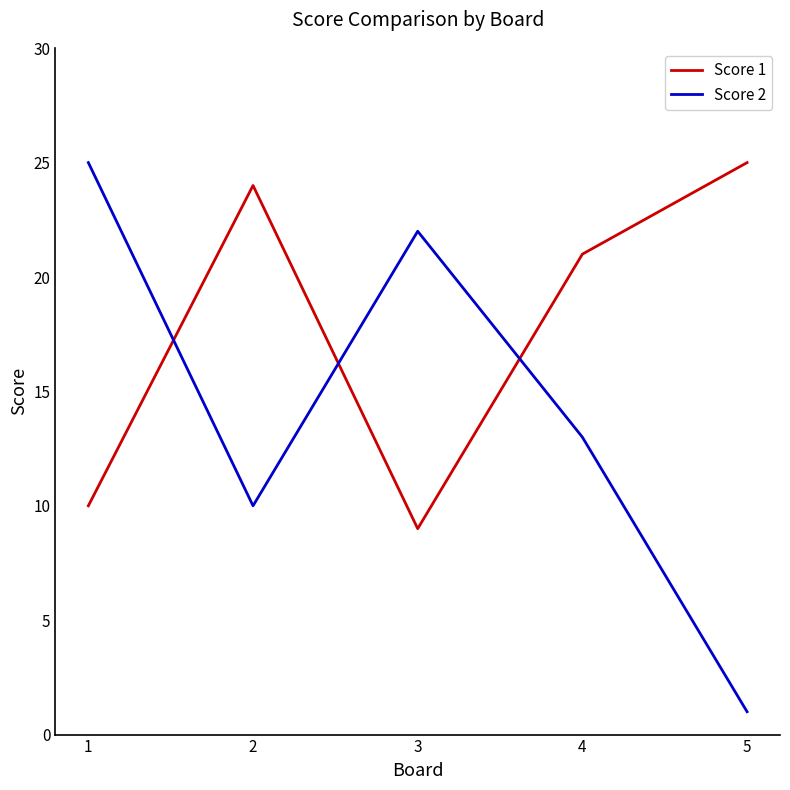

List the series in order of their overall mean, highest first.

Score 1, Score 2